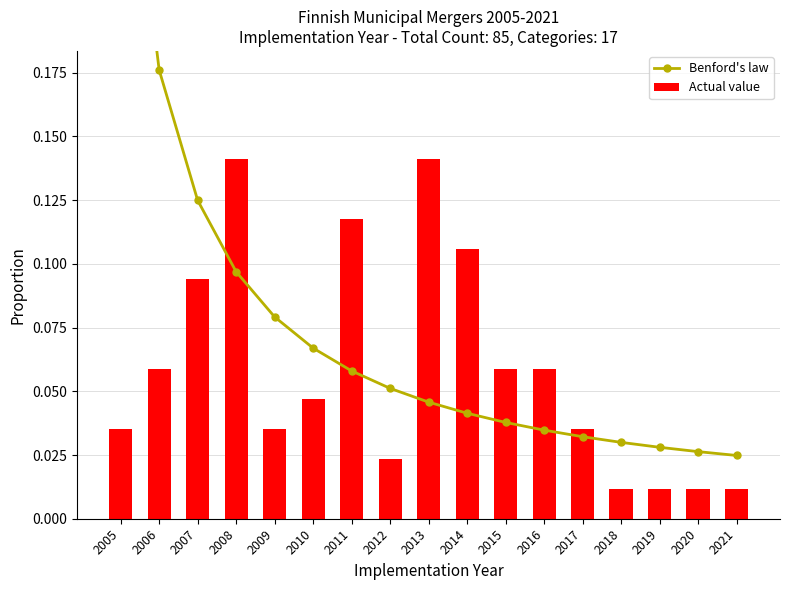

Which series has the largest range (max minus min)?

Benford's law